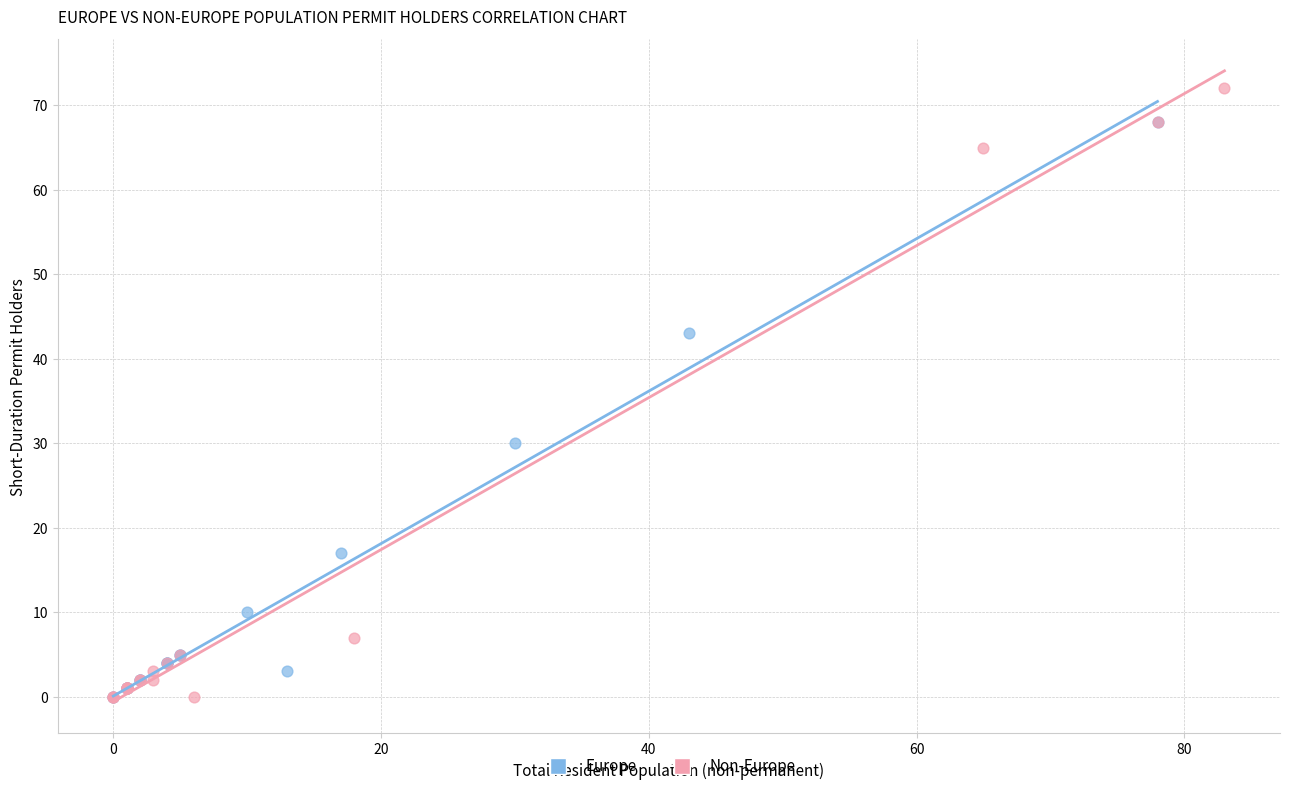

Which series contains the highest Y value?

Non-Europe